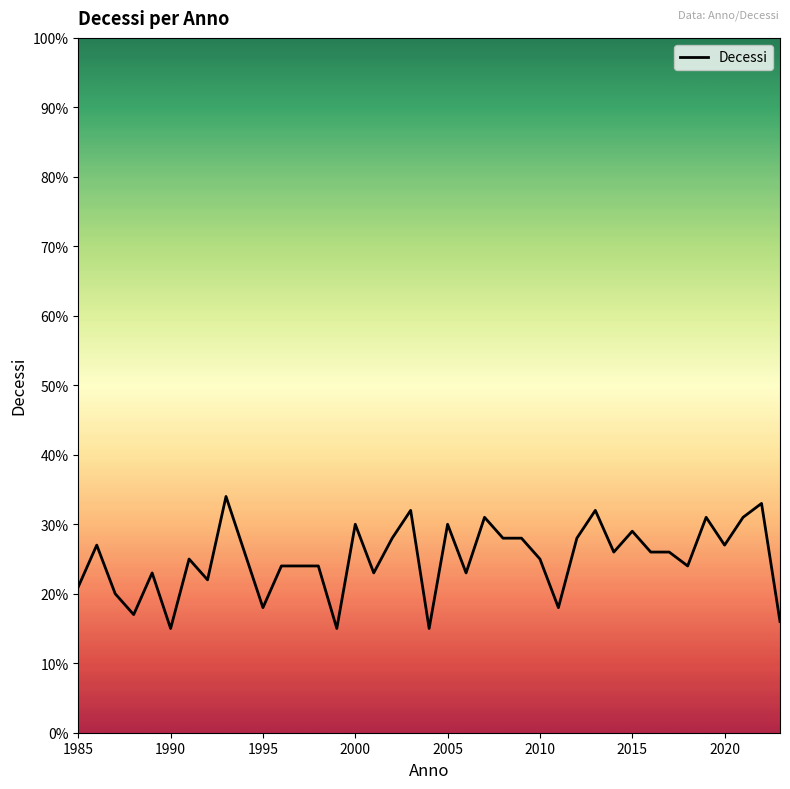

What is the smallest value displayed?

15